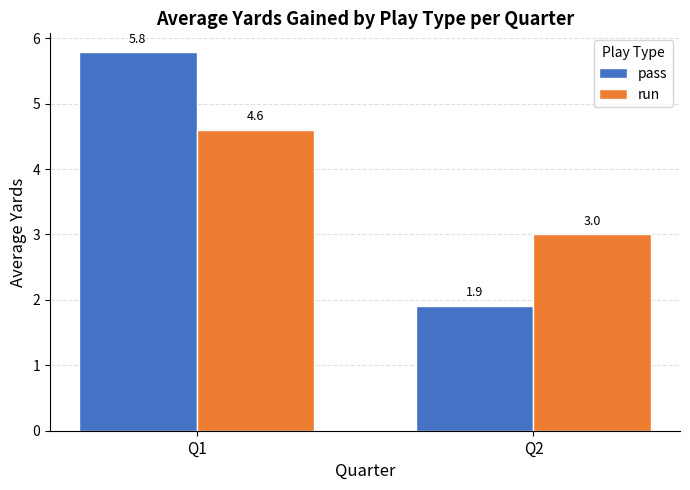

Does the chart contain any negative values?

No